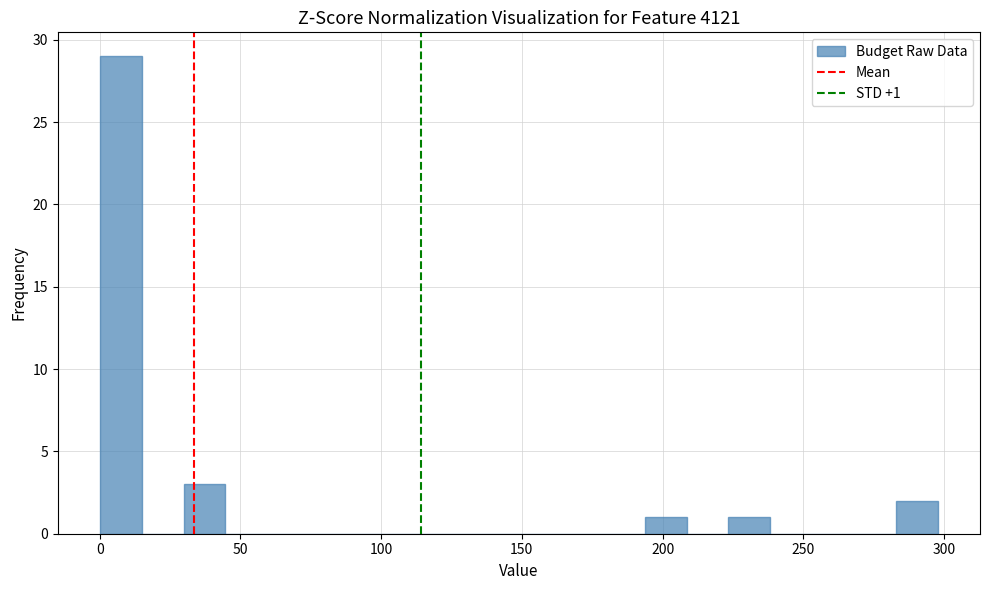

Read against the x-axis, roughly where is the centre of the tallest bar?

5